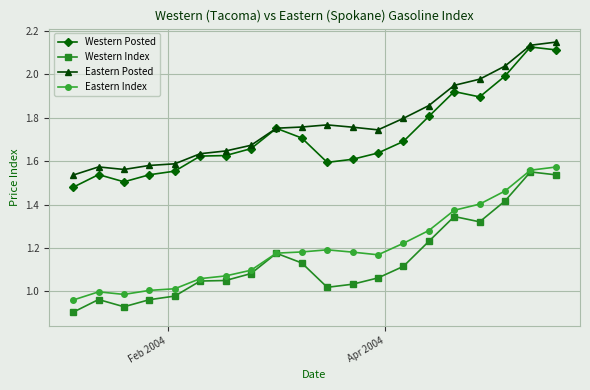

Which series has the largest total across all categories?

Eastern Posted